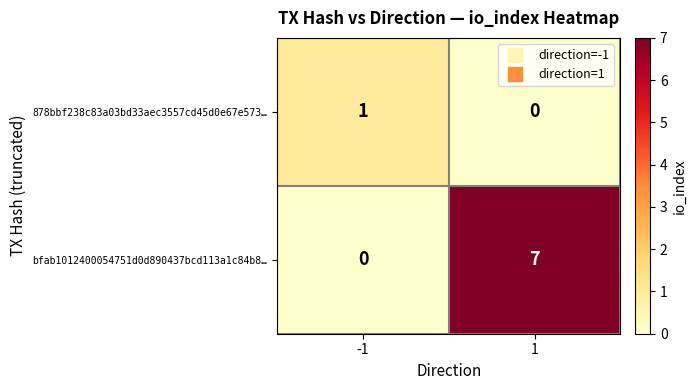

Which series has the largest total across all categories?

bfab1012400054751d0d890437bcd113a1c84b8…